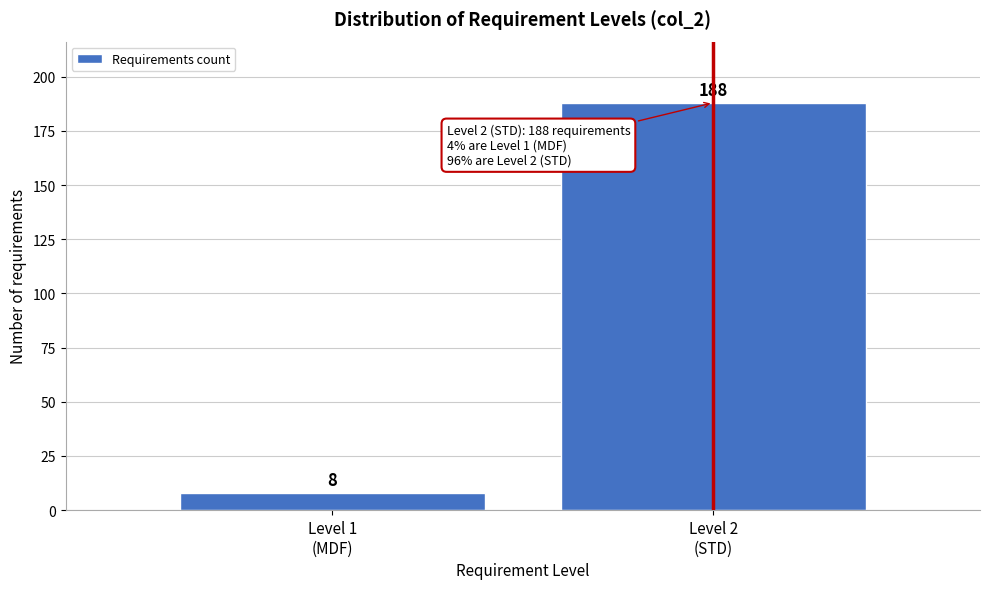

Reading right to left, list all the values displayed in this chart.

188	8